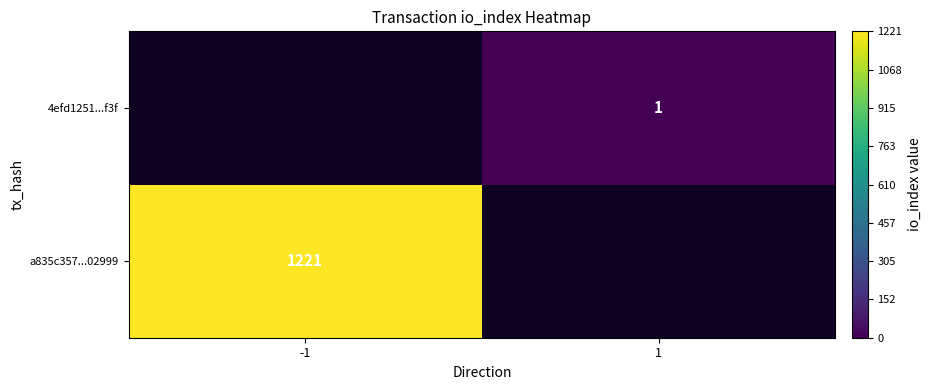

True or false: a835c357...02999 has a value of 1221 at -1.

True